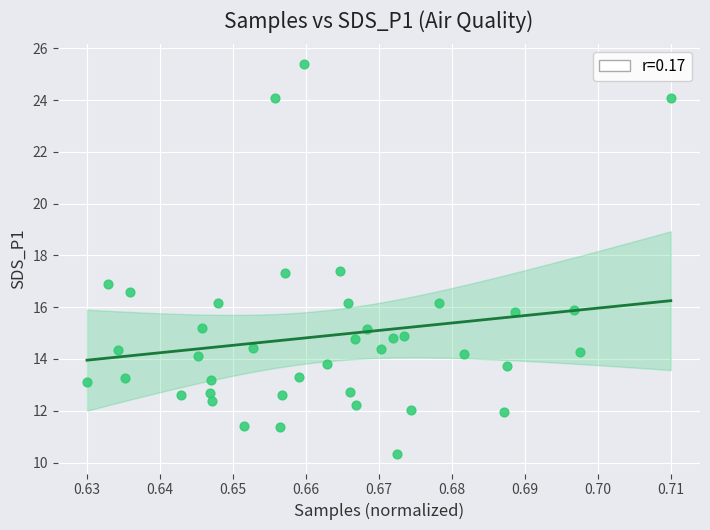

What is the range of Y values (max minus min)?

15.1